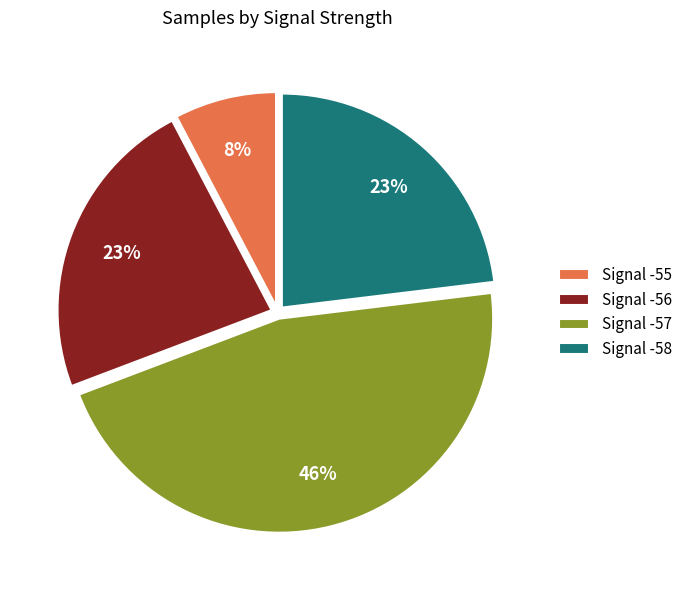

How many segments does this pie chart have?

4